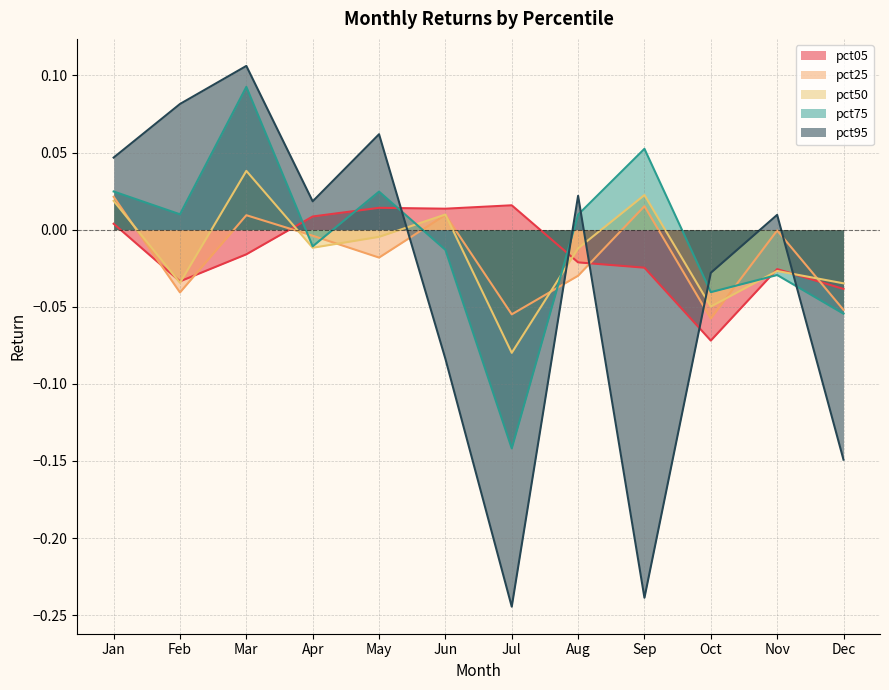

Between May and Nov, which series saw the biggest shift?

pct75